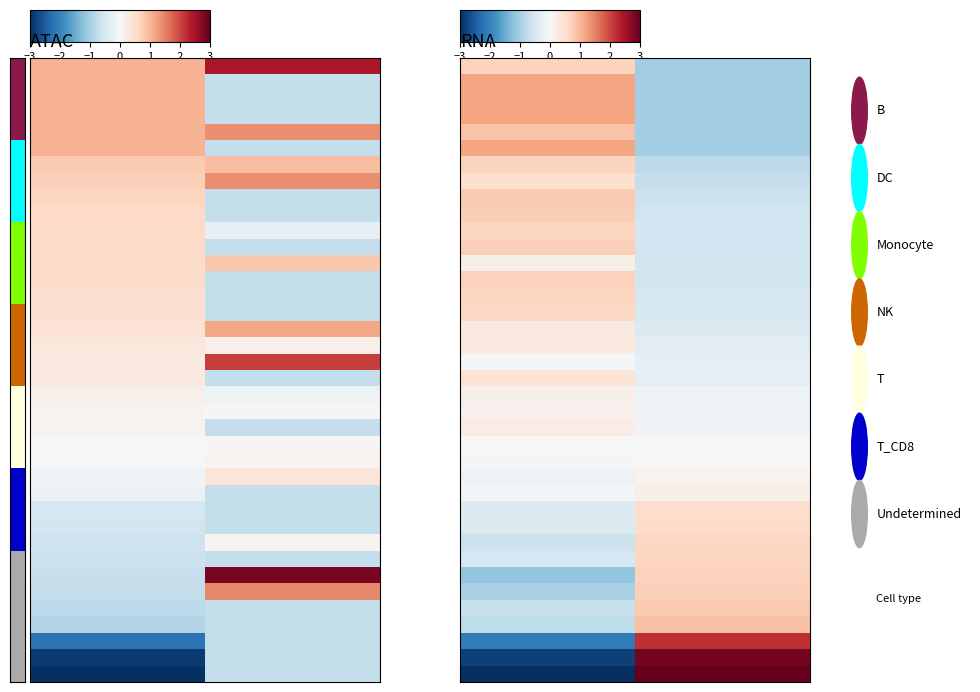

What is the minimum value shown in the chart?

-3.2